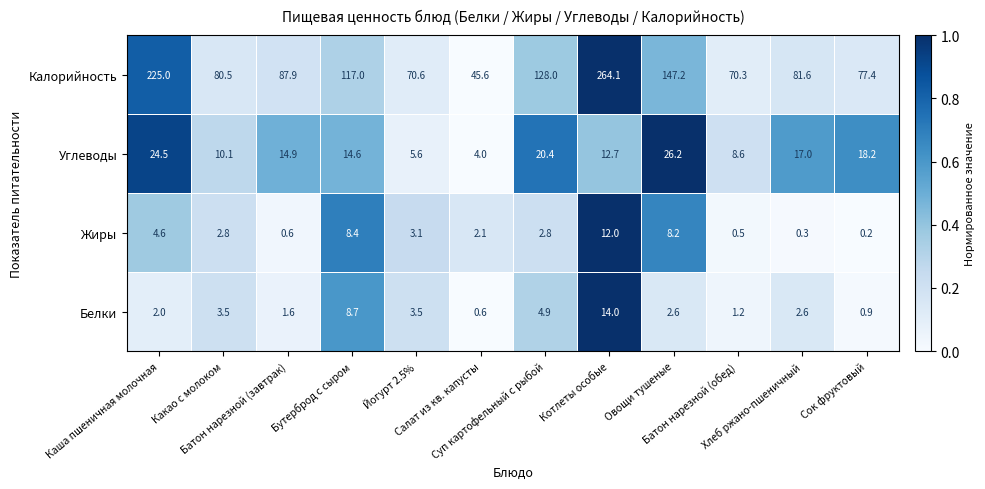

How many categories are shown in the chart?

12